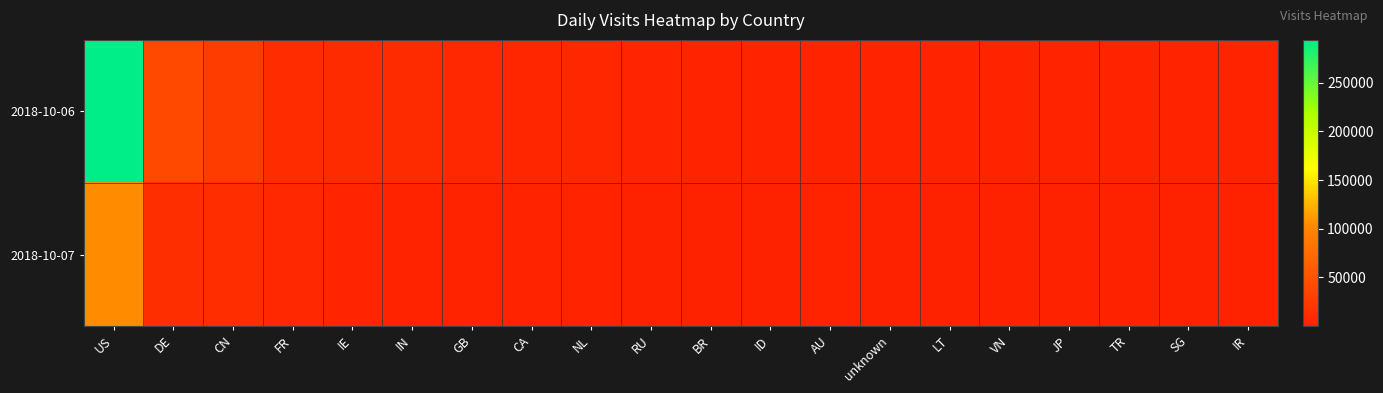

Reading left to right, what are all the values shown in this chart?

2018-10-06: US=294047	DE=38642	CN=27061	FR=11454	IE=9968	IN=9716	GB=7284	CA=5208	NL=5416	RU=4554	BR=3205	ID=2996	AU=2400	unknown=2383	LT=2496	VN=2443	JP=2237	TR=2721	SG=1764	IR=2368
2018-10-07: US=105573	DE=12770	CN=11925	FR=6627	IE=3743	IN=2212	GB=2107	CA=2197	NL=1603	RU=1140	BR=1174	ID=995	AU=1241	unknown=1070	LT=921	VN=964	JP=984	TR=49	SG=890	IR=259